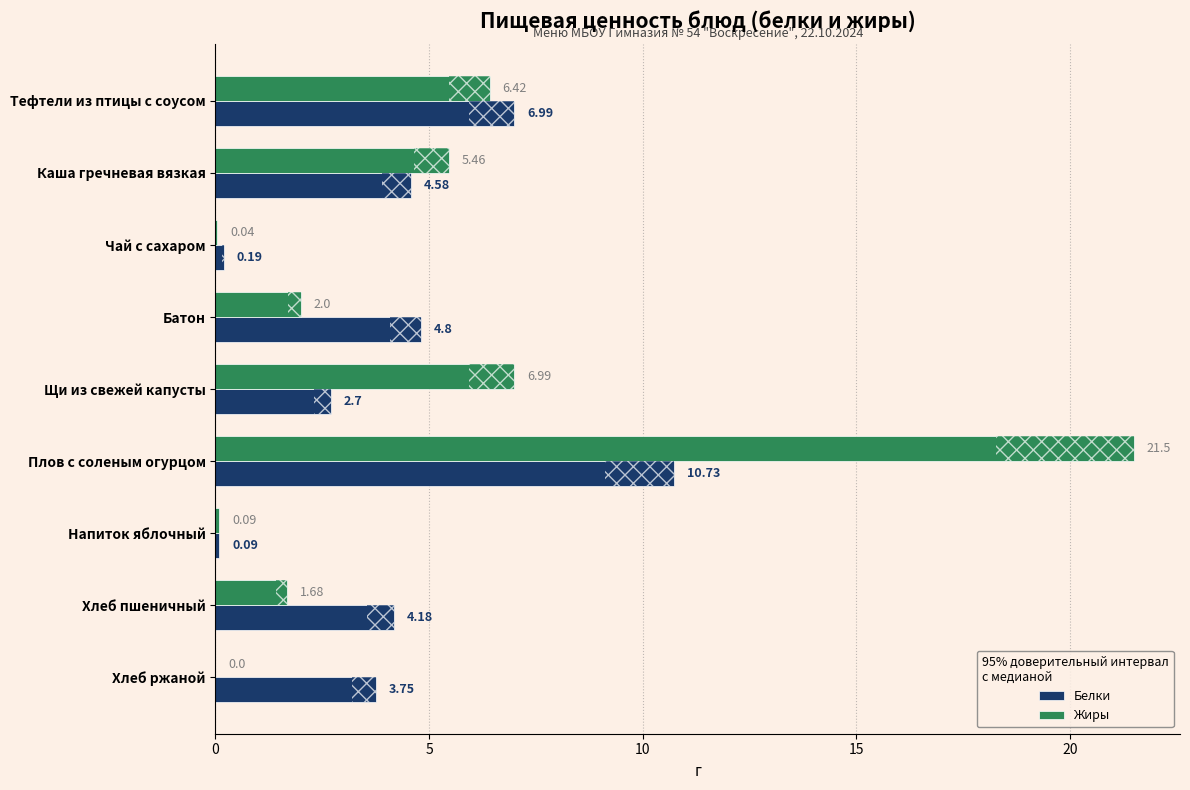

At which category is the sum across all series the highest?

Плов с соленым огурцом